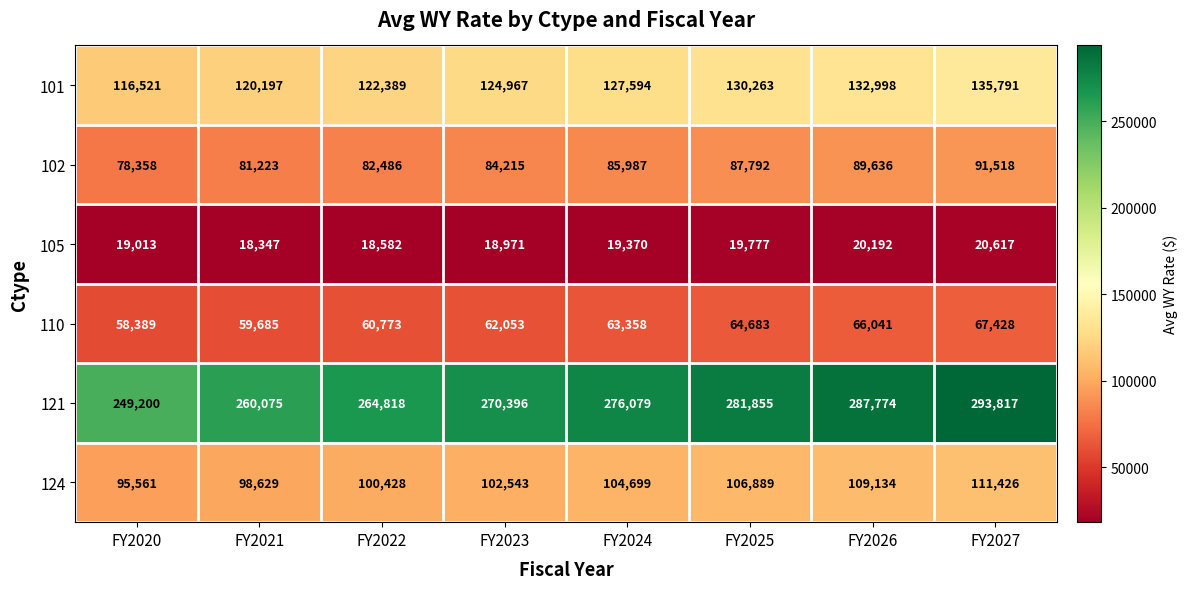

At which category is the sum across all series the highest?

FY2027